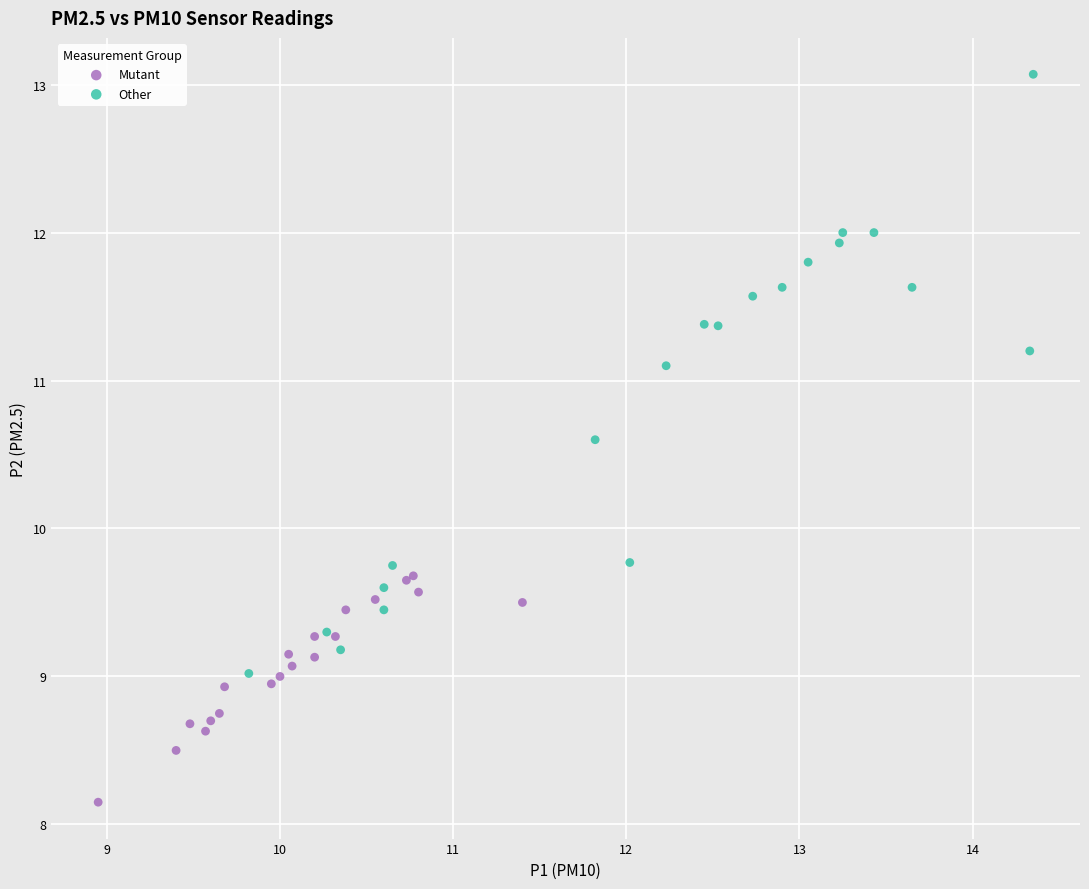

Which series contains the lowest Y value?

Mutant